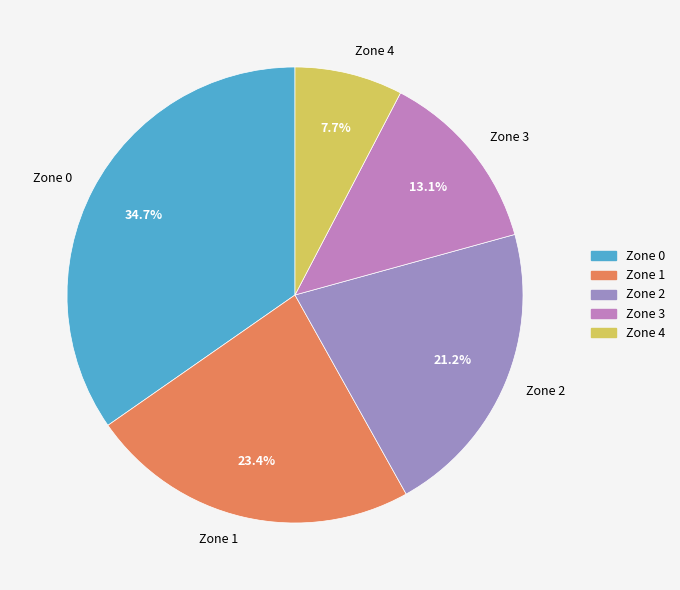

What percentage is the Zone 0 slice, to the nearest percent?

35%